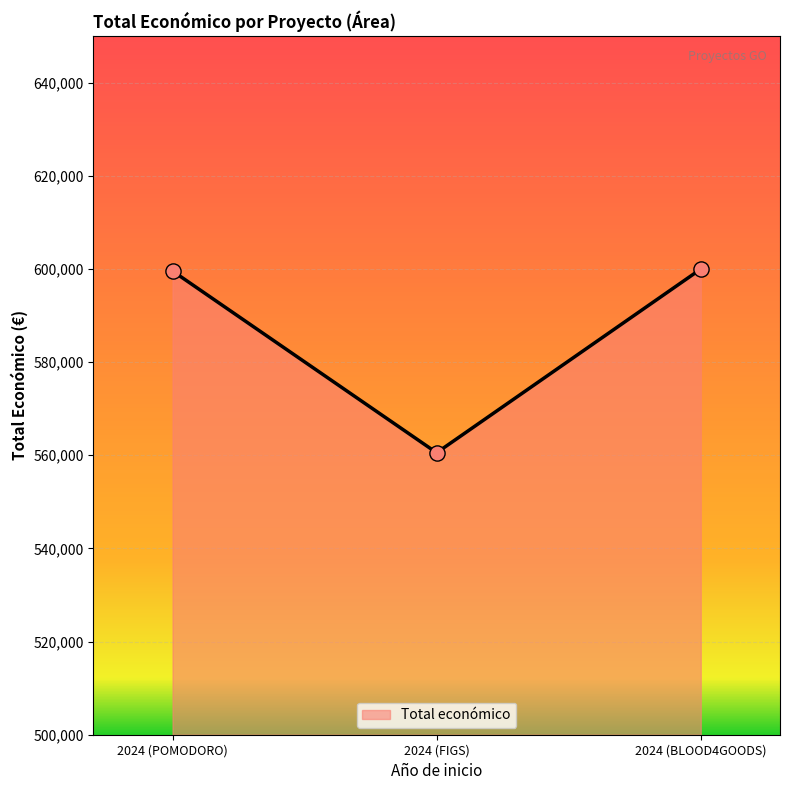

What is the ratio of the value at 2024 (BLOOD4GOODS) to the value at 2024 (FIGS)?

1.1